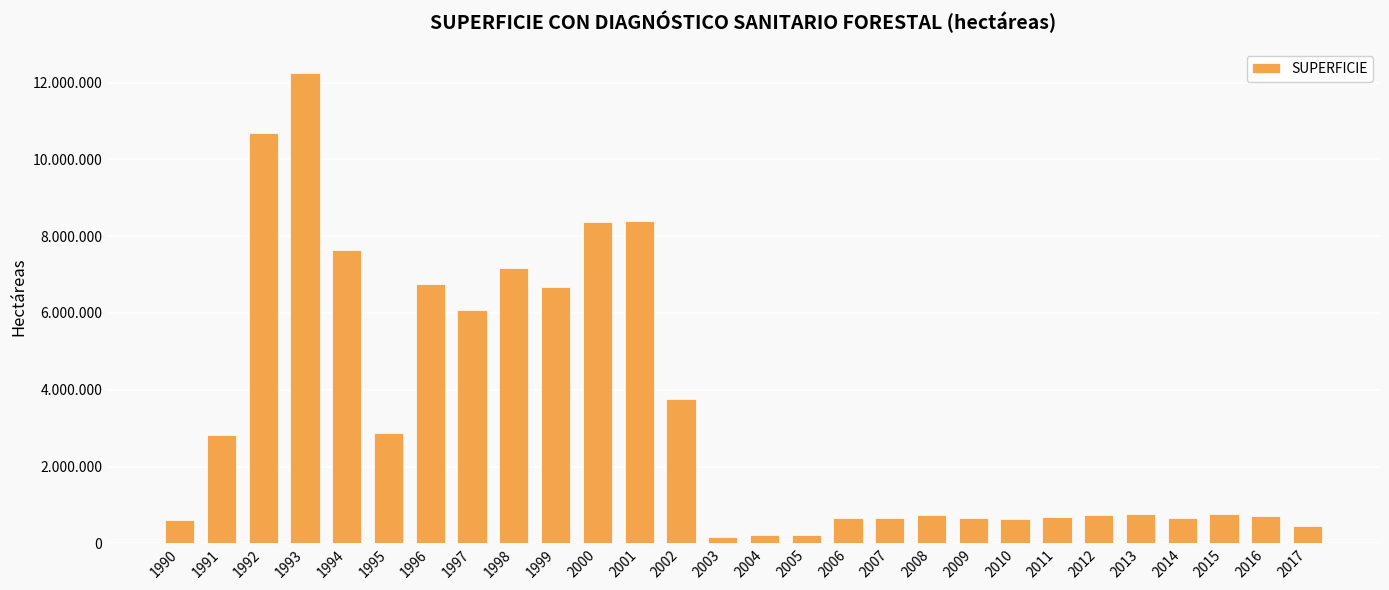

Read the value at 2007, to the nearest 10.

663740